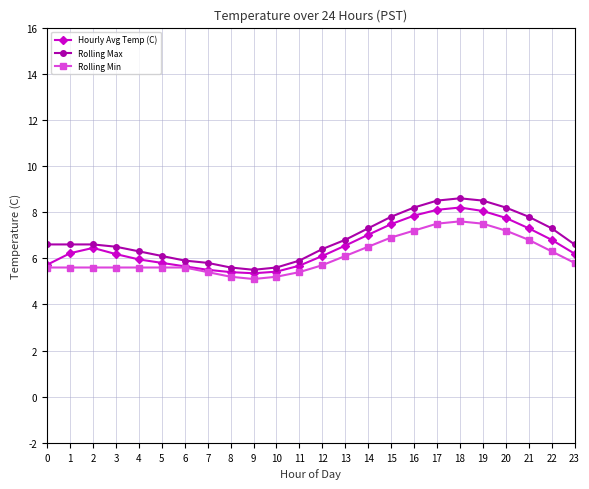

Is the value of Hourly Avg Temp (C) at 17 greater than the value of Rolling Min at 5?

Yes